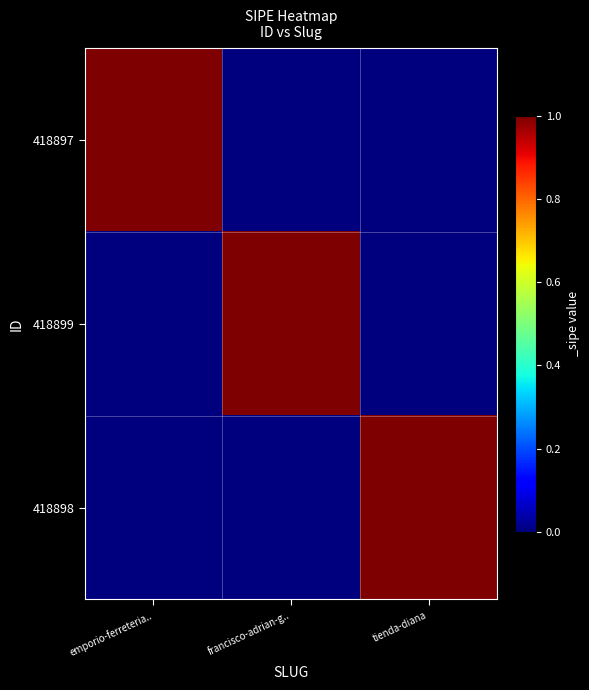

Which series has the widest spread of values?

418897